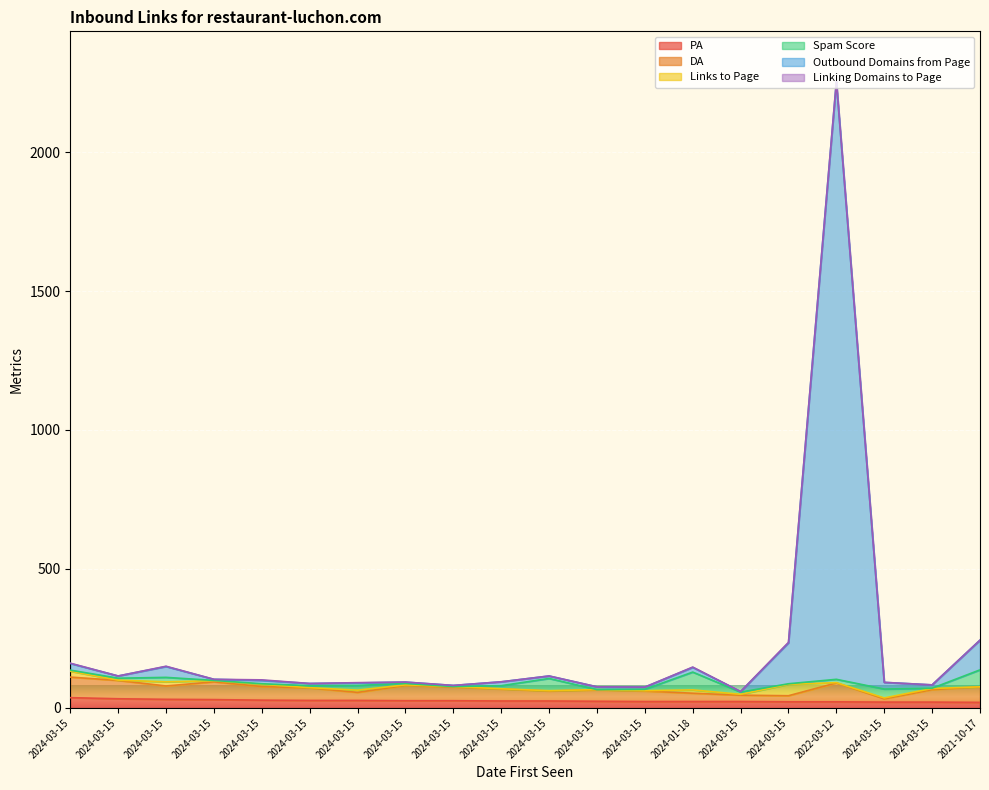

True or false: Outbound Domains from Page and PA cross at least once.

False